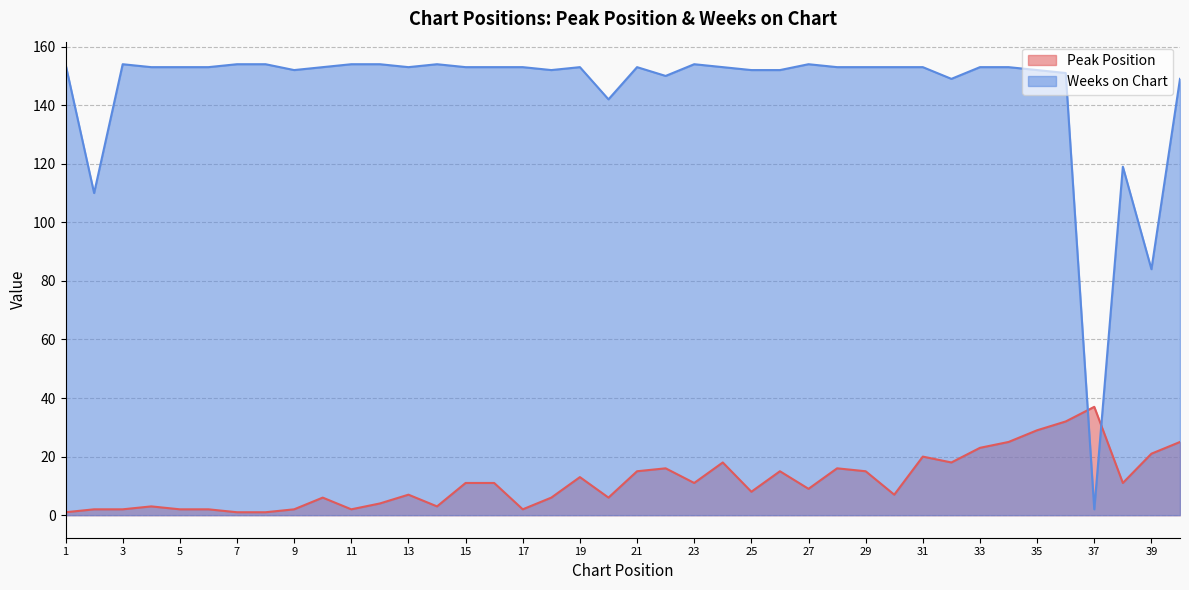

Rank the series by their maximum value, from lowest to highest.

Peak Position, Weeks on Chart